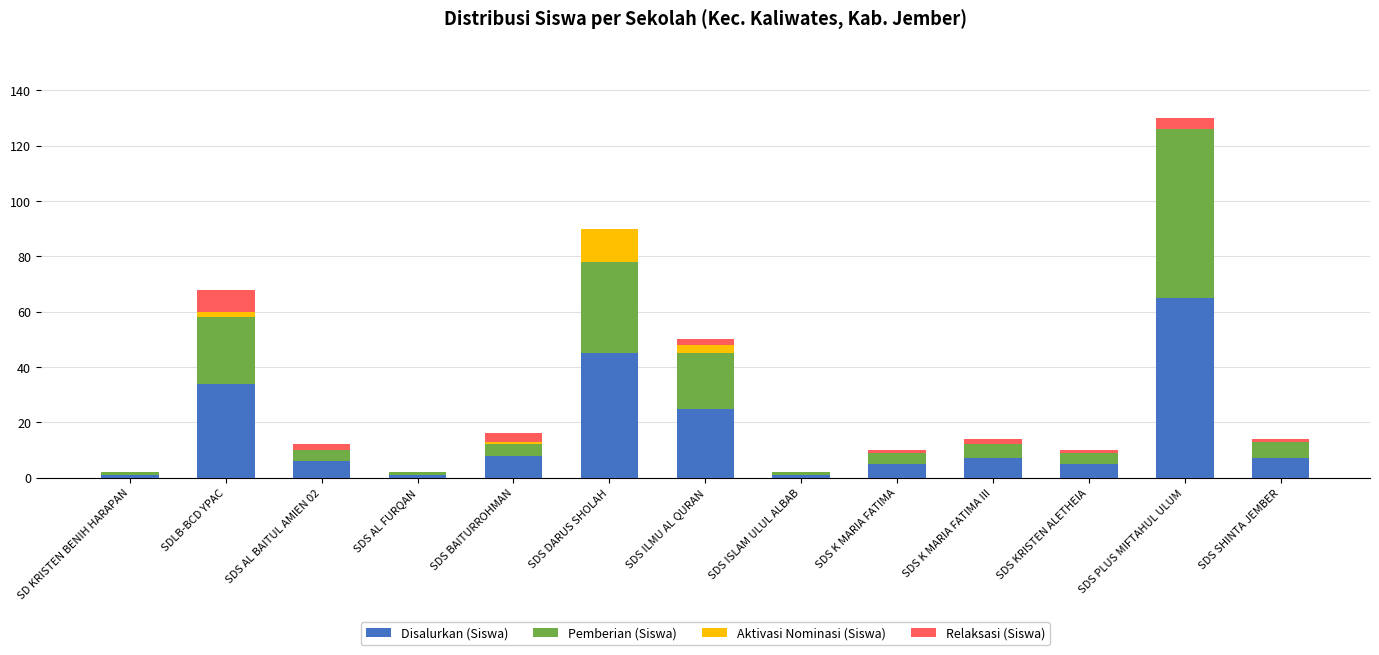

How many distinct data groups are displayed?

4